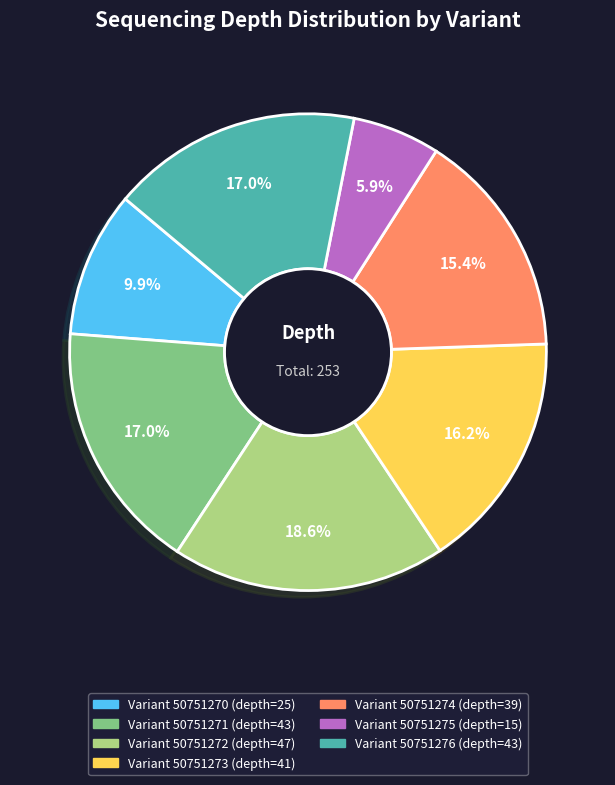

Does any single category account for the majority?

No